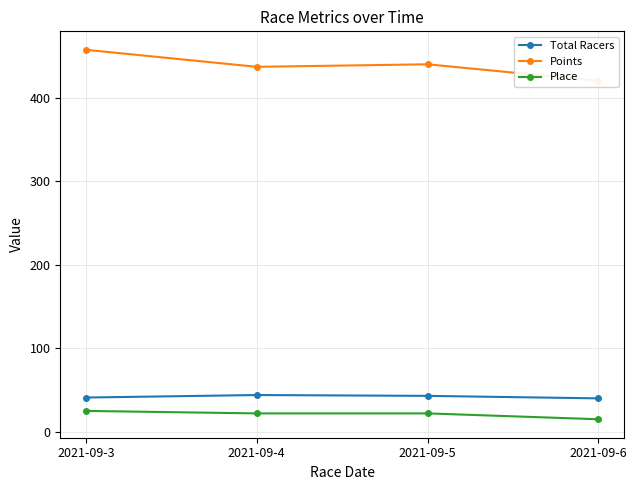

Reading left to right, what are all the values shown in this chart?

Total Racers: 41.0	44.0	43.0	40.0
Points: 457.4	437.0	440.0	420.2
Place: 25.0	22.0	22.0	15.0